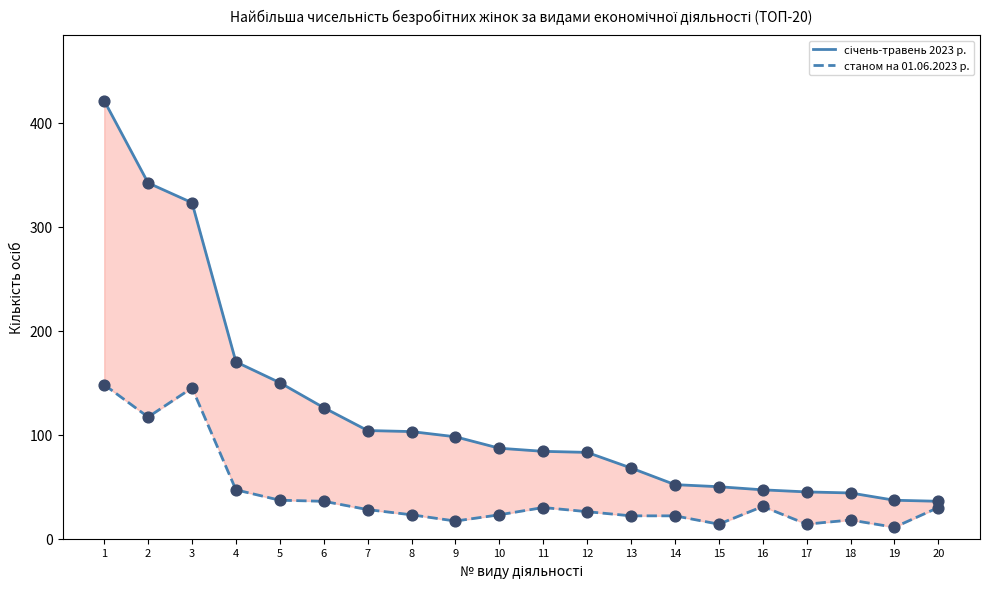

Which series has the largest total across all categories?

січень-травень 2023 р.